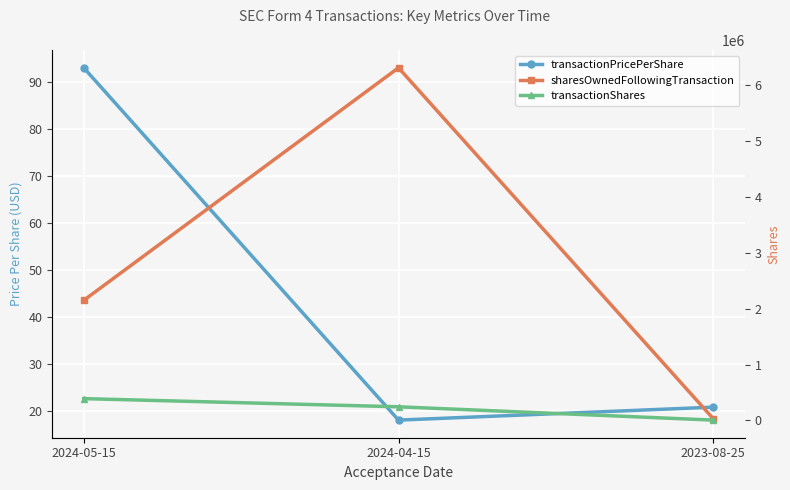

The transactionShares series shows 6000.0 at 2023-08-25. True or false?

True